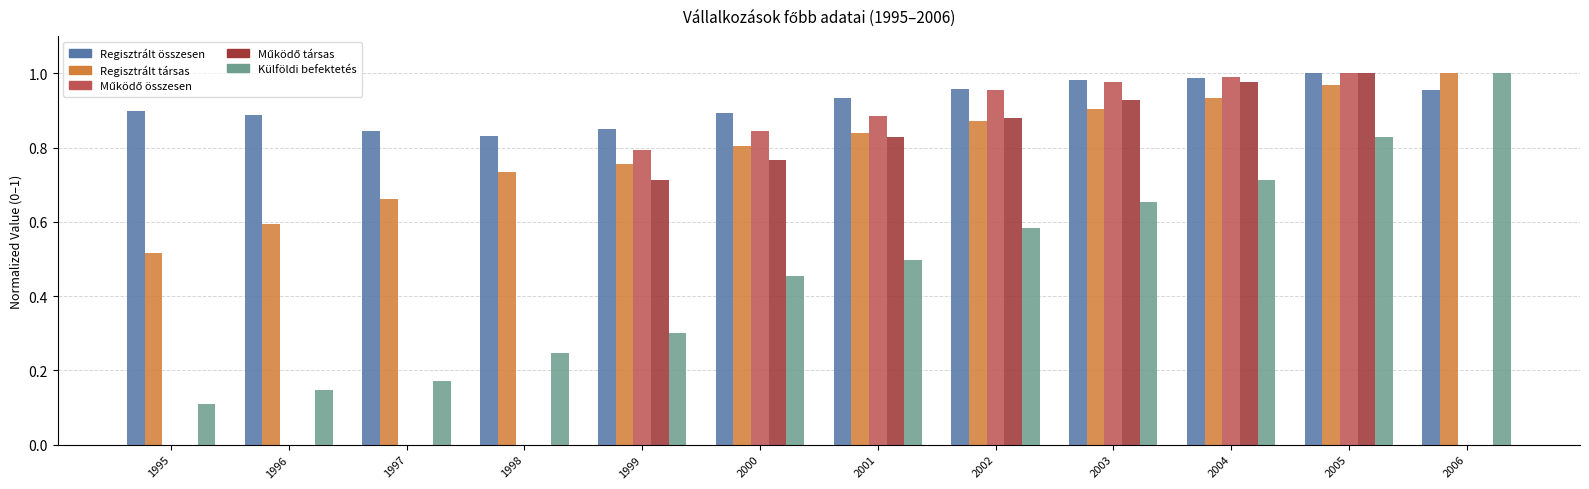

What is the total value across all series at 2006?

3.0